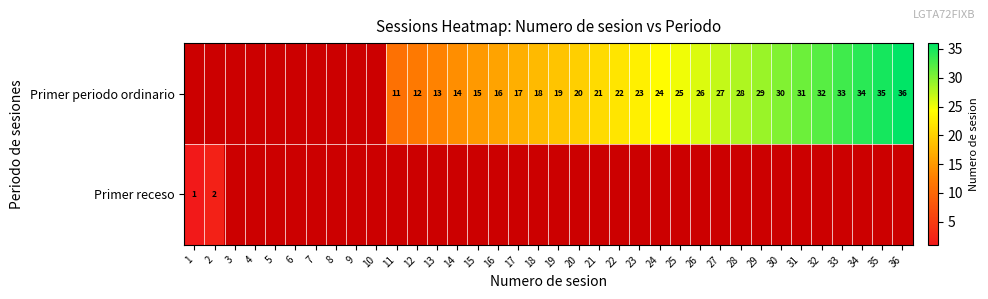

The Primer periodo ordinario series shows 12 at 12. True or false?

True